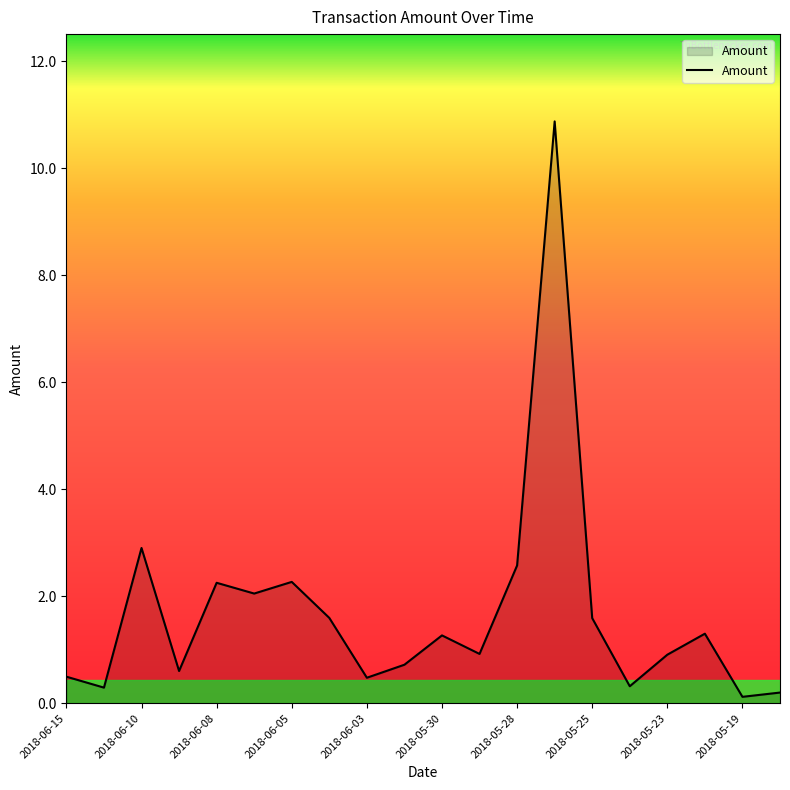

What is the difference between the maximum and minimum values?

10.8